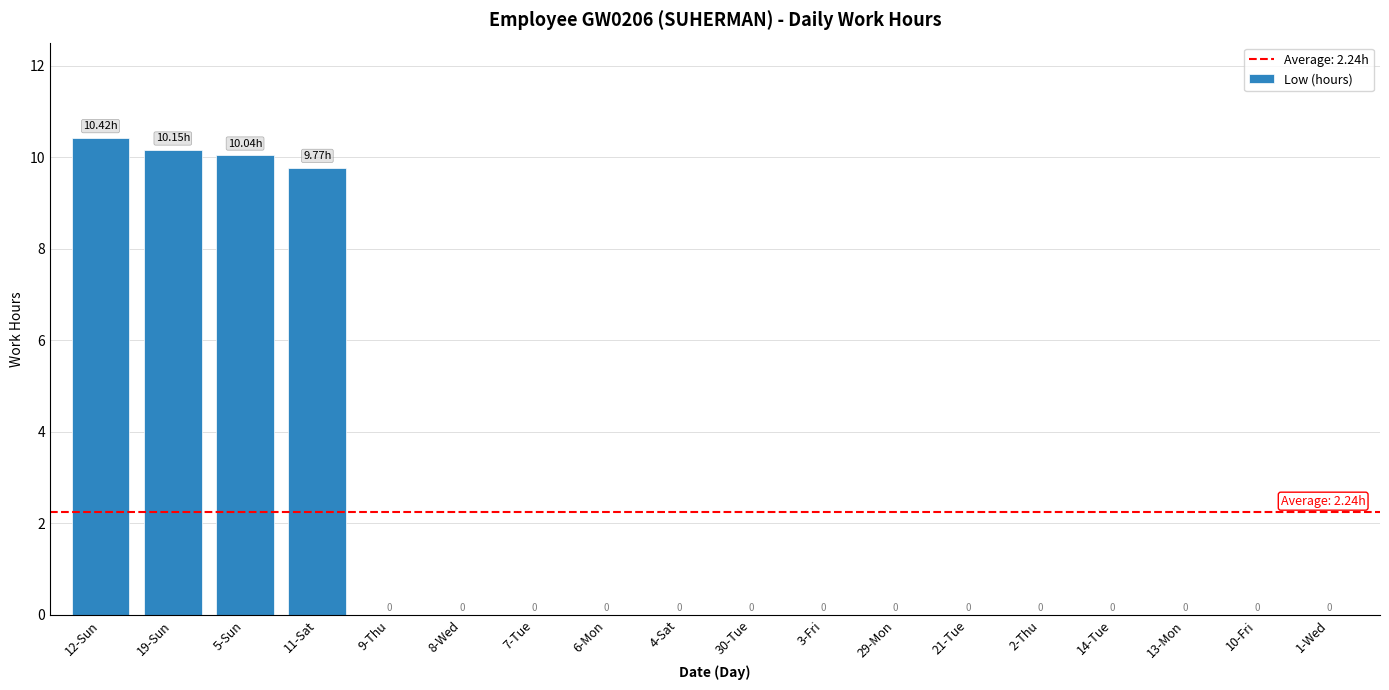

What is the difference between the values at 13-Mon and 12-Sun?

10.4